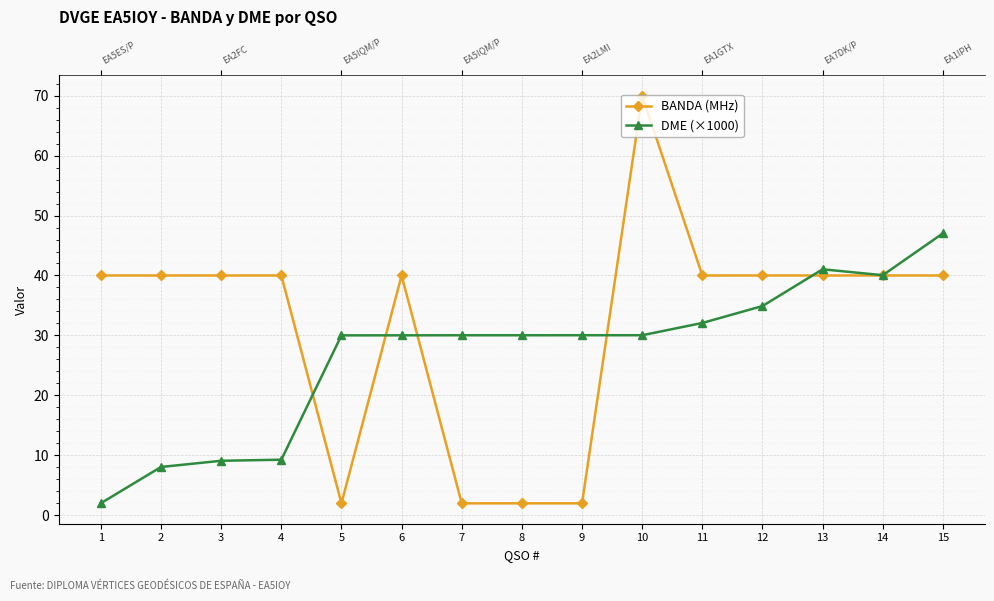

Is the value of BANDA (MHz) at 13 greater than the value of DME (×1000) at 6?

Yes